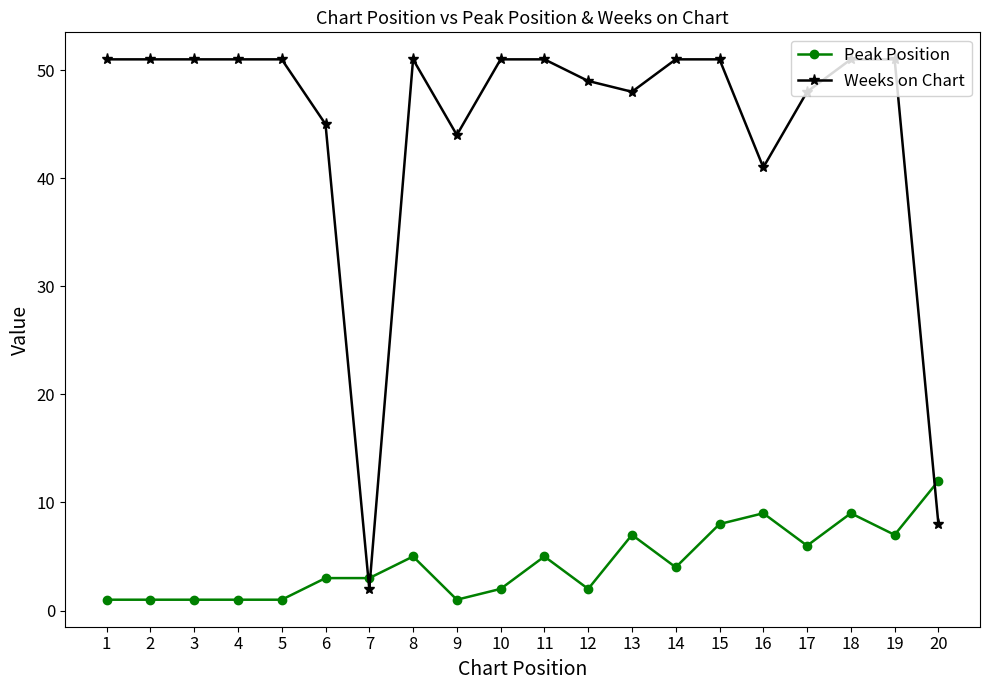

True or false: Weeks on Chart has a value of 22 at 16.

False